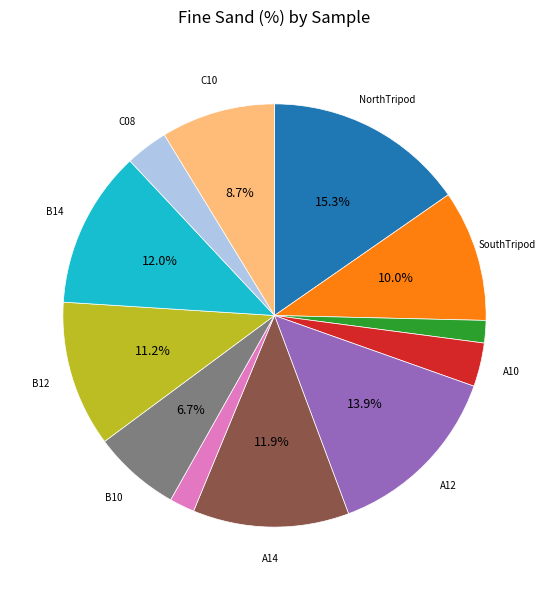

Is there a majority slice in this chart?

No